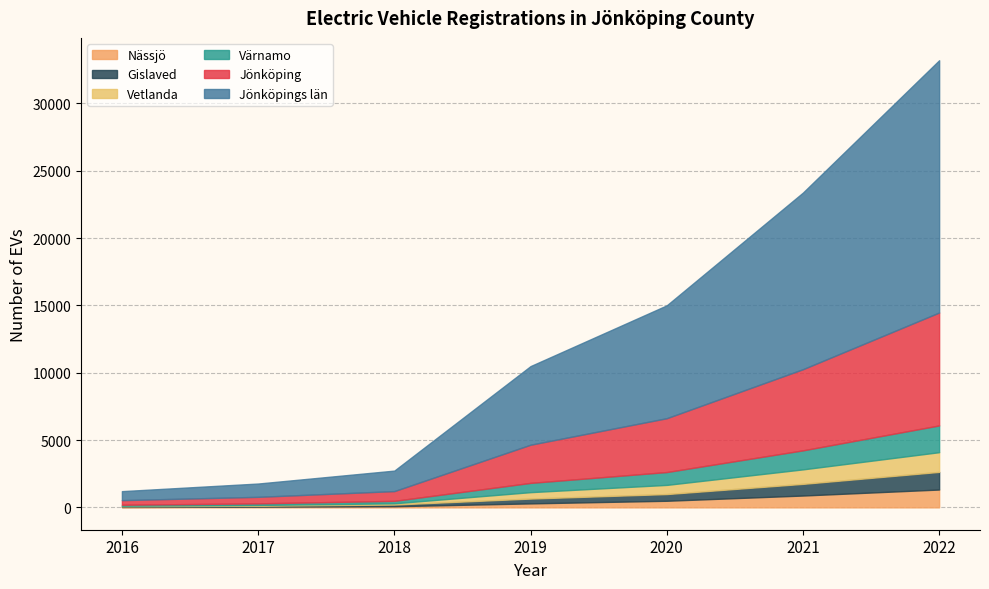

What is the value of the Vetlanda point at the 7th from the left?

1463